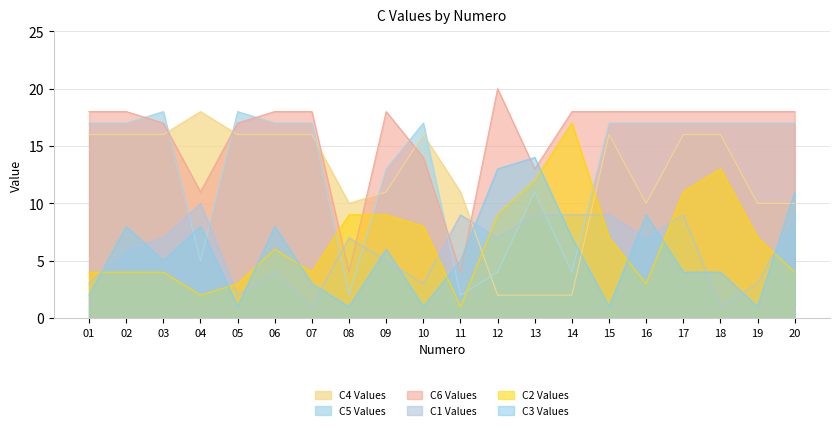

What is the approximate value of C2 at 16, to the nearest 5?

5